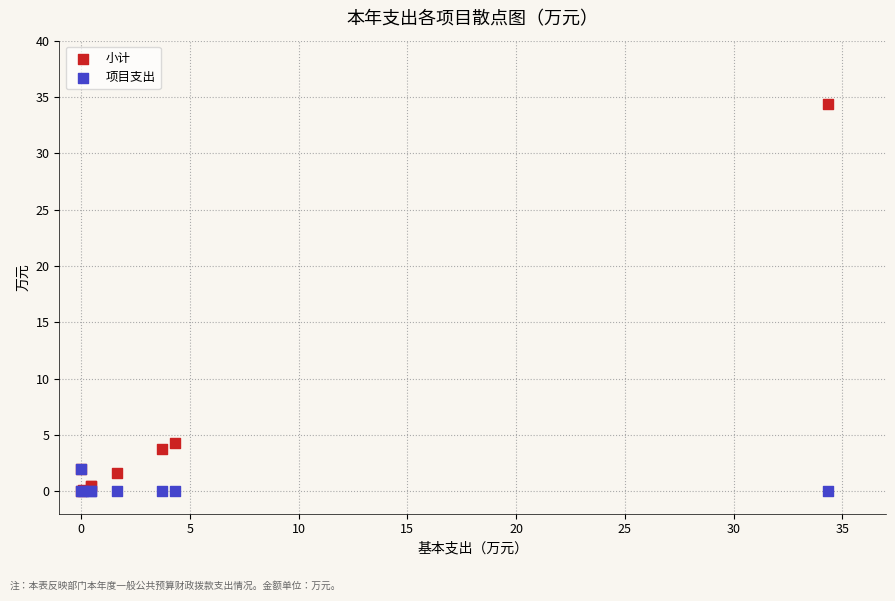

Which series has the widest spread of Y values?

小计